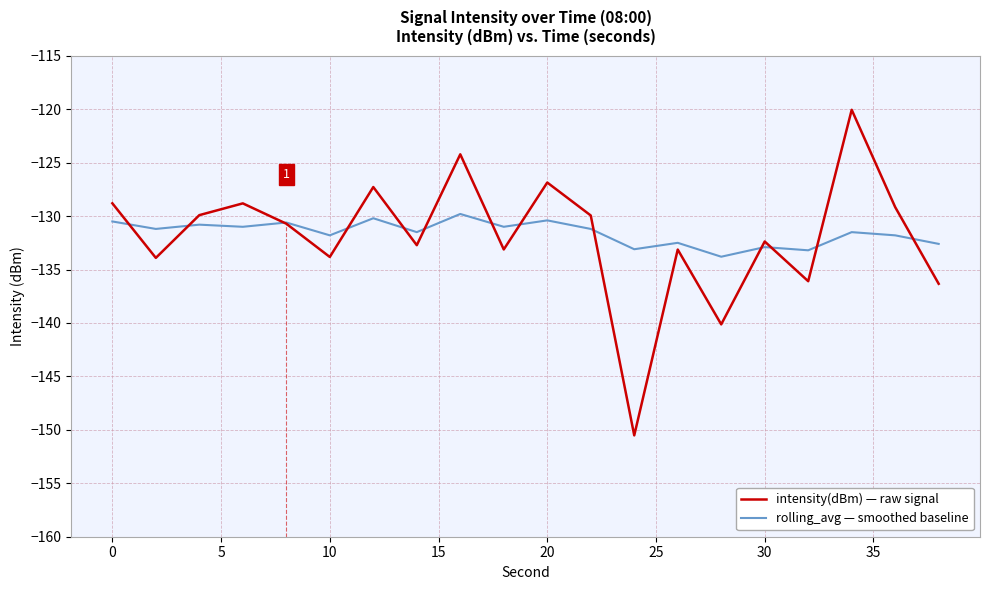

After their last crossing, which series has the higher values: rolling_avg — smoothed baseline or intensity(dBm) — raw signal?

rolling_avg — smoothed baseline